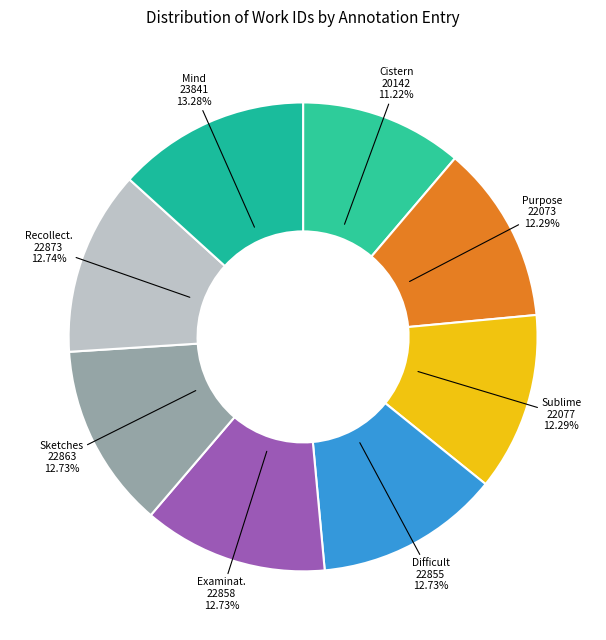

Which category has the smallest portion of the pie?

Cistern